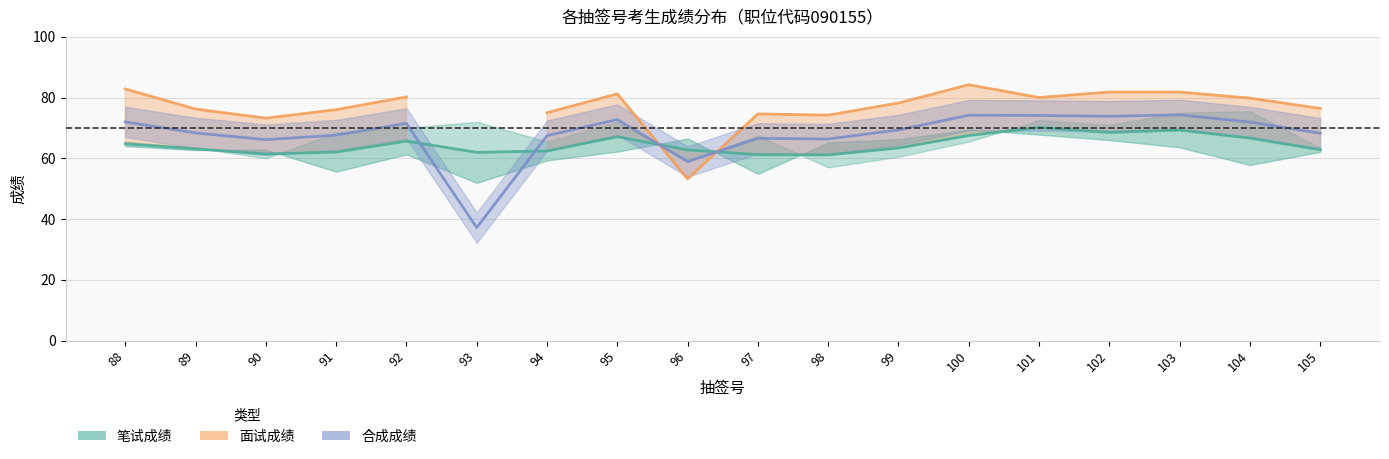

What is the value of the 笔试成绩 point at the 14th from the left?

70.2